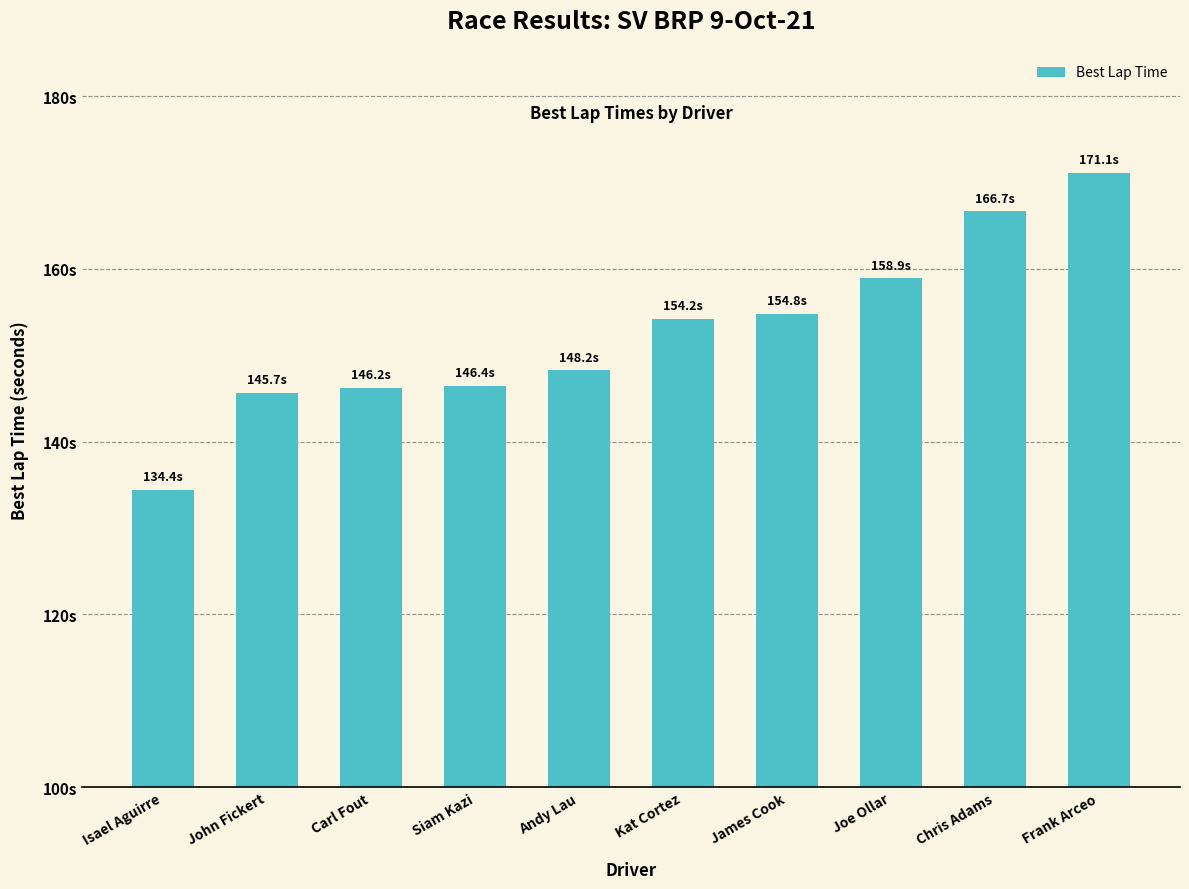

What is the sum of the values at Siam Kazi and Andy Lau?

294.7